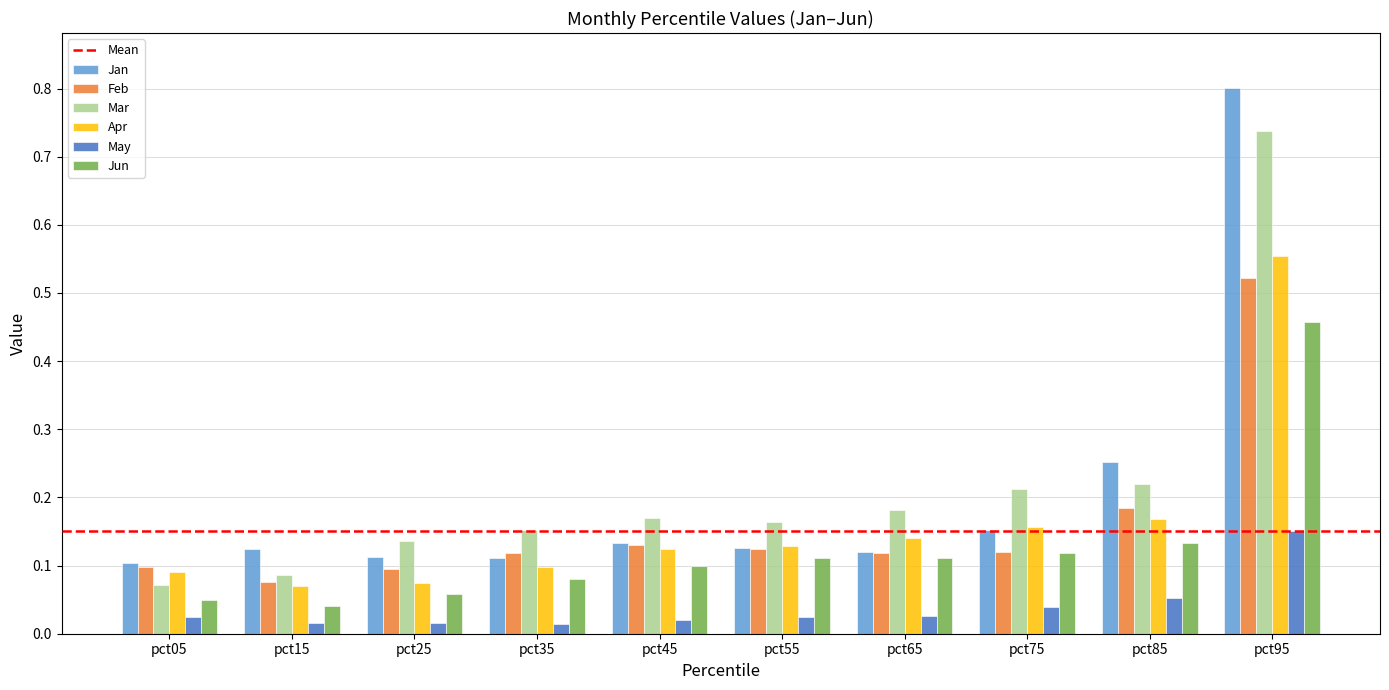

How many Mar values are between 0 and 1?

10